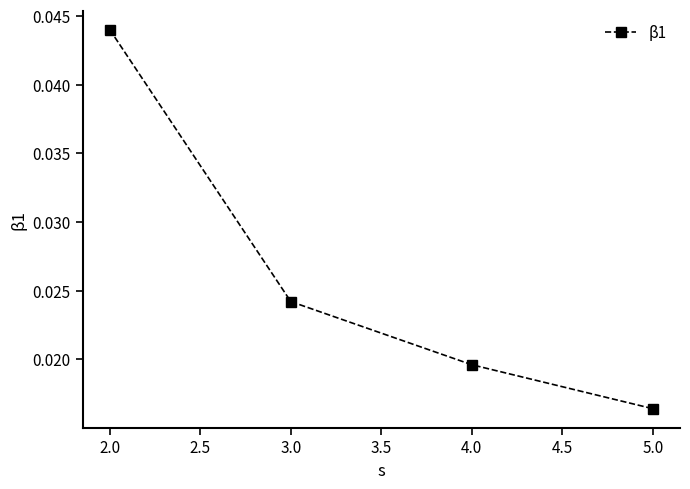

How many values are between 0 and 1?

4